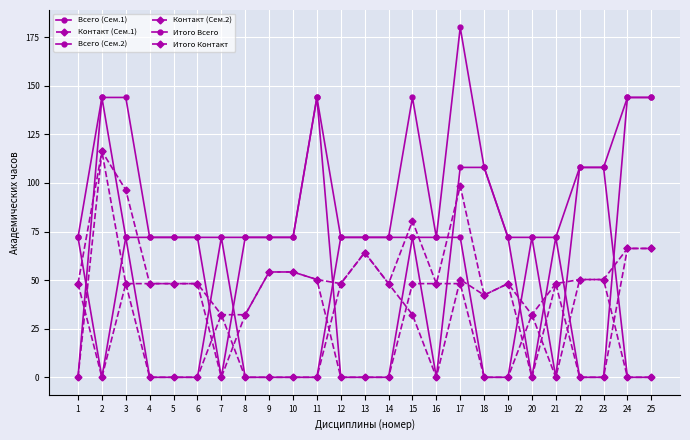

At which category does Контакт (Сем.1) reach its first local valley?

2